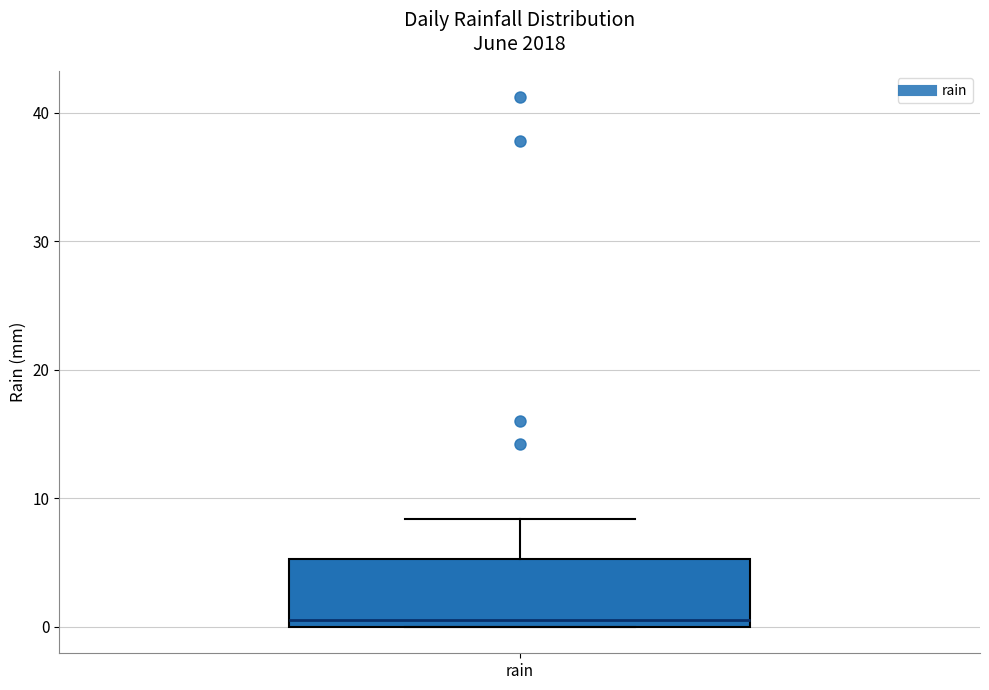

Read this box plot against the y-axis: the position of the median line, the range covered by the box, and the ends of both whiskers. The values are not printed on the chart, so give them approximately, as read against the axis.

median 1, box 0 to 5, whiskers 0 to 8